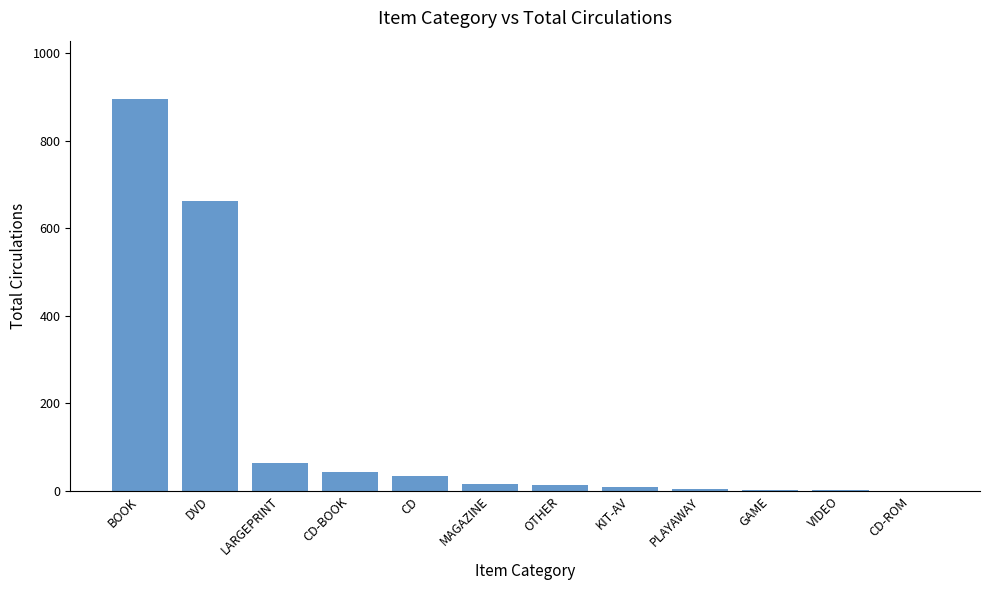

True or false: the data shows 64 at LARGEPRINT.

True